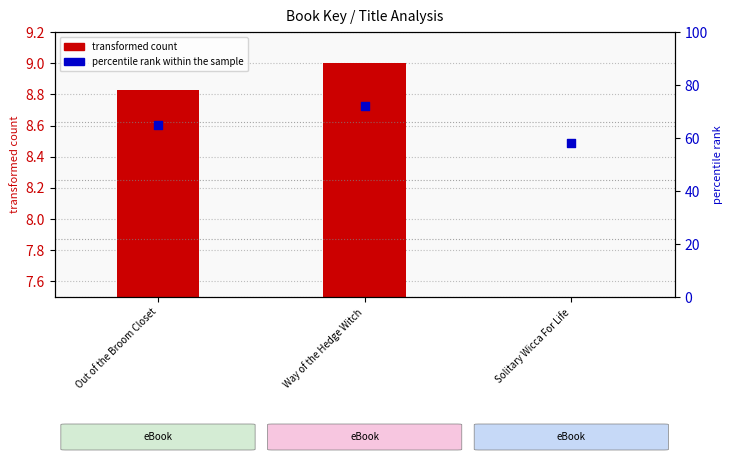

What are all the series names shown in the legend?

transformed count, percentile rank within the sample